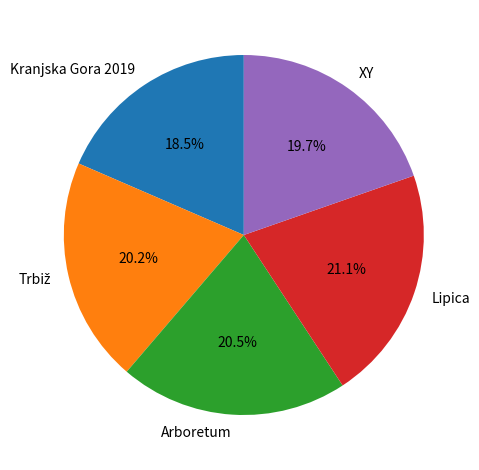

How many segments does this pie chart have?

5